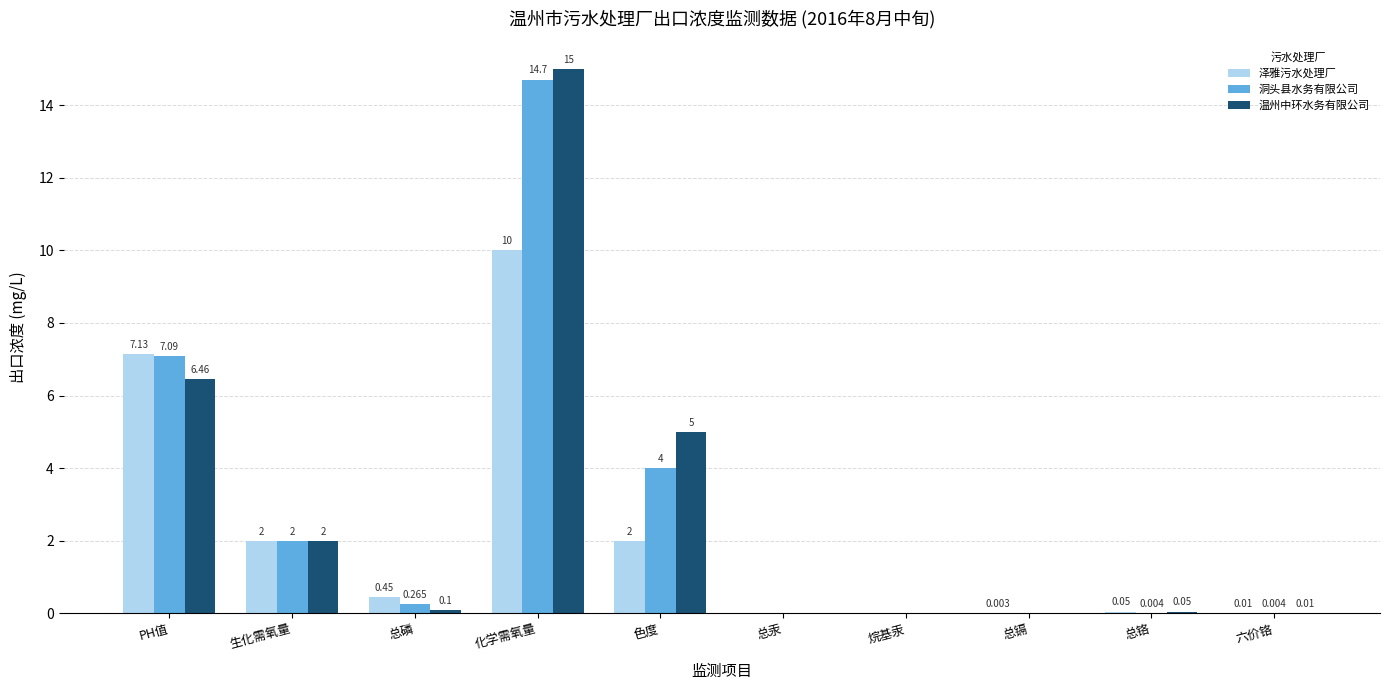

How many series are shown in this chart?

3